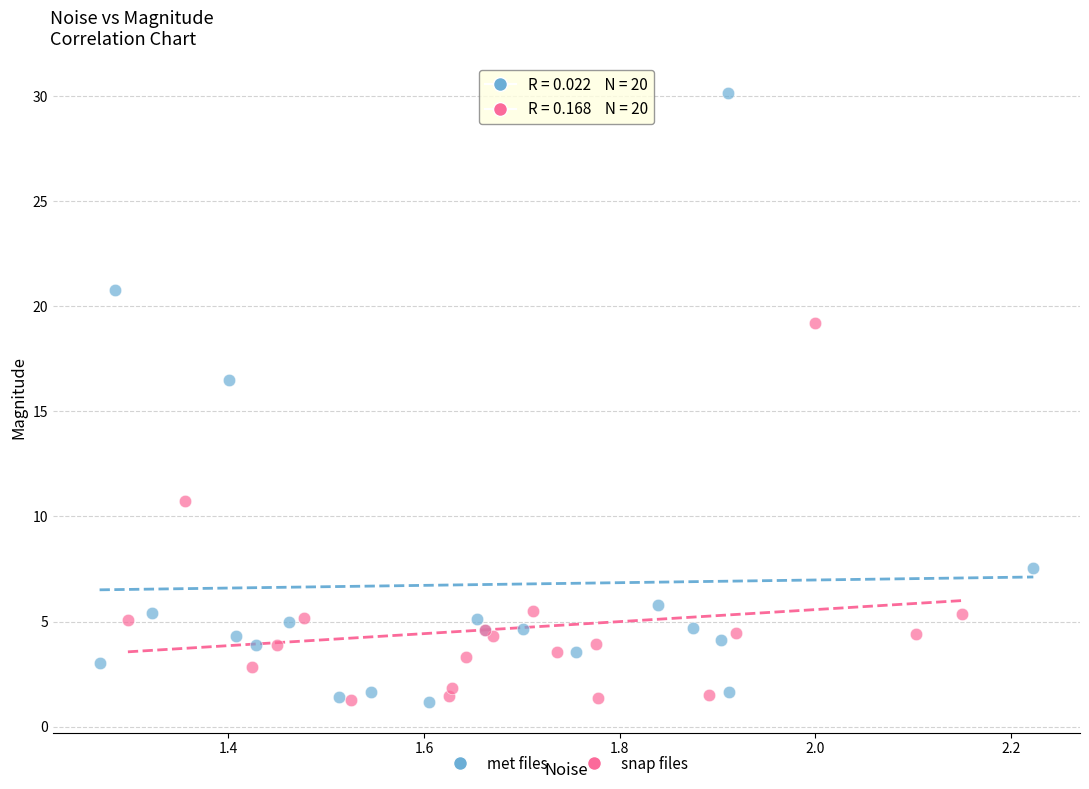

Which series has the largest Y range (max minus min)?

met files